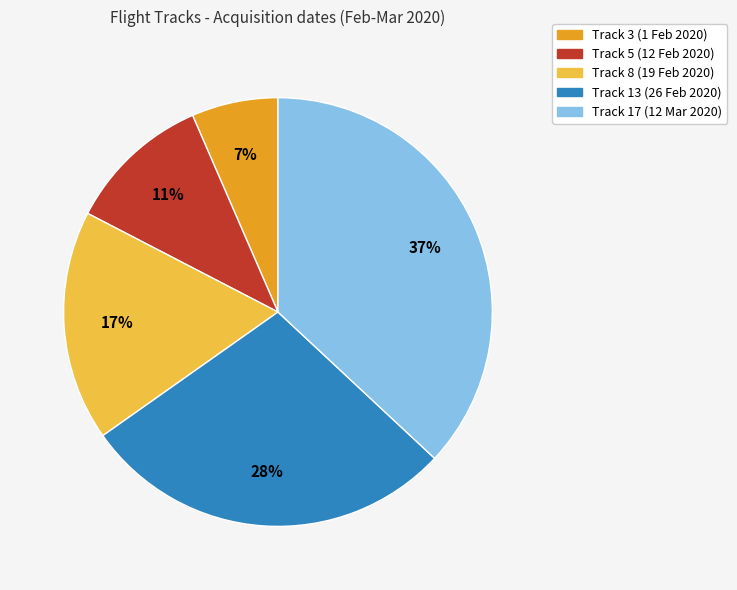

Between Track 13 (26 Feb 2020) and Track 3 (1 Feb 2020), which is larger?

Track 13 (26 Feb 2020)